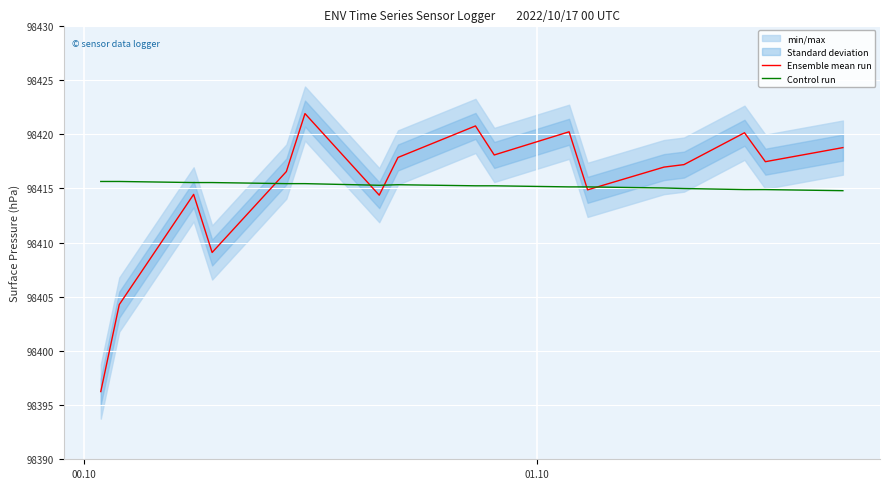

How many data points in Control run are above 98415?

13